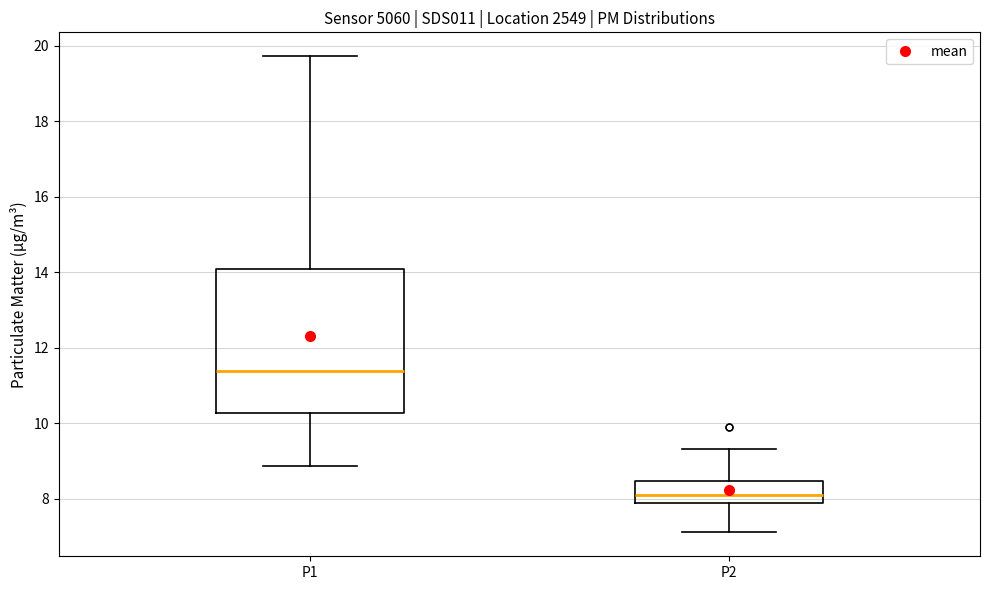

Reading left to right, read every box against the y-axis: the position of its median line, the range the box covers, and the ends of its whiskers. The values are not printed on the chart, so give them approximately, as read against the axis.

P1: median 11.4, box 10.2 to 14.0, whiskers 8.8 to 19.8
P2: median 8.2, box 7.8 to 8.4, whiskers 7.2 to 9.4